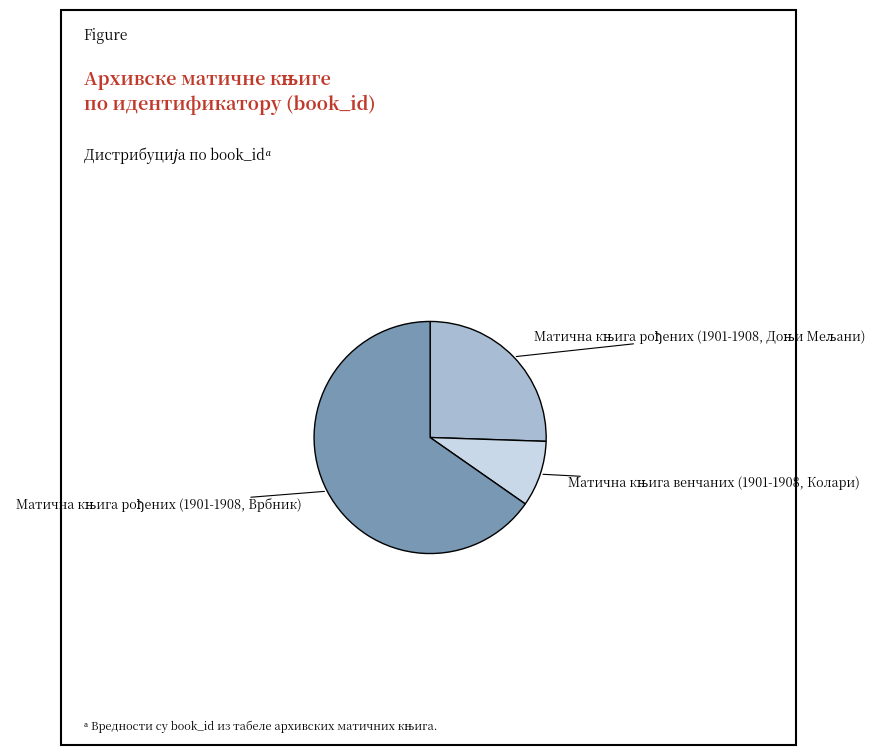

Does any single category account for the majority?

Yes